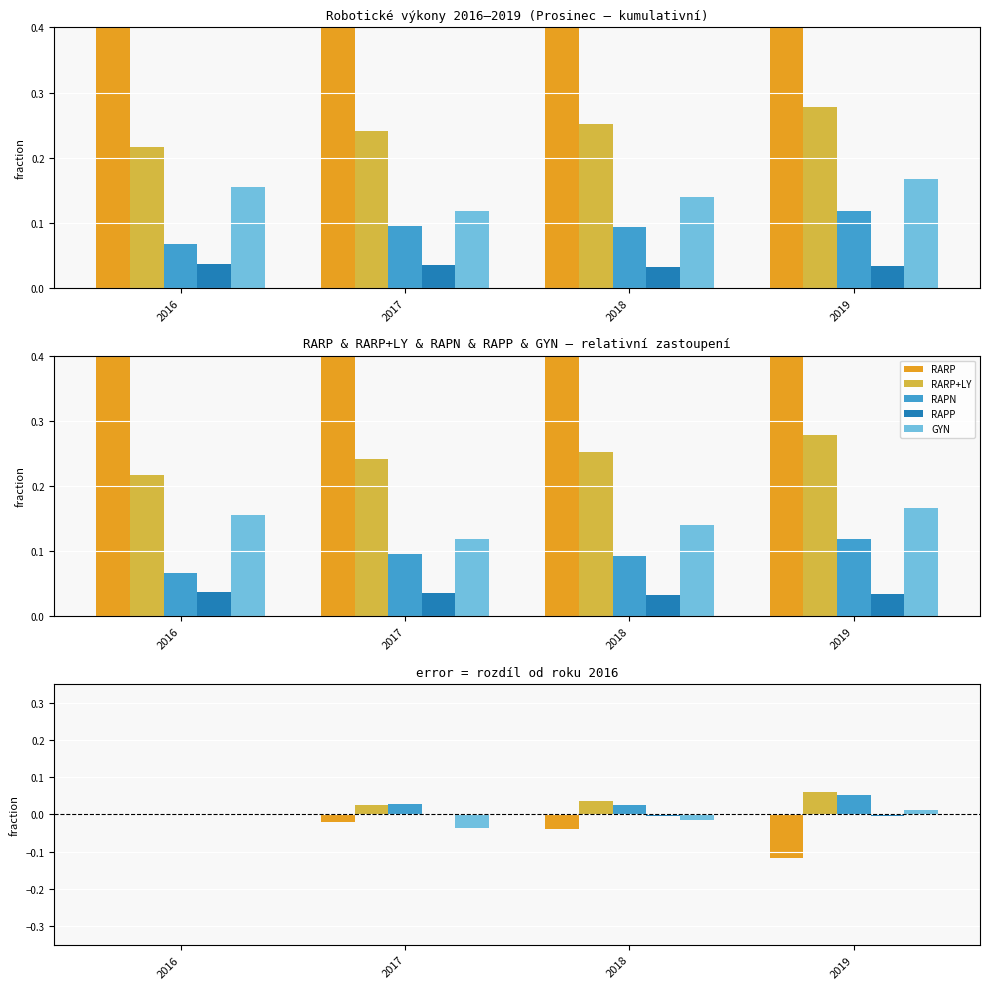

At which label does RAPN reach its peak?

2019